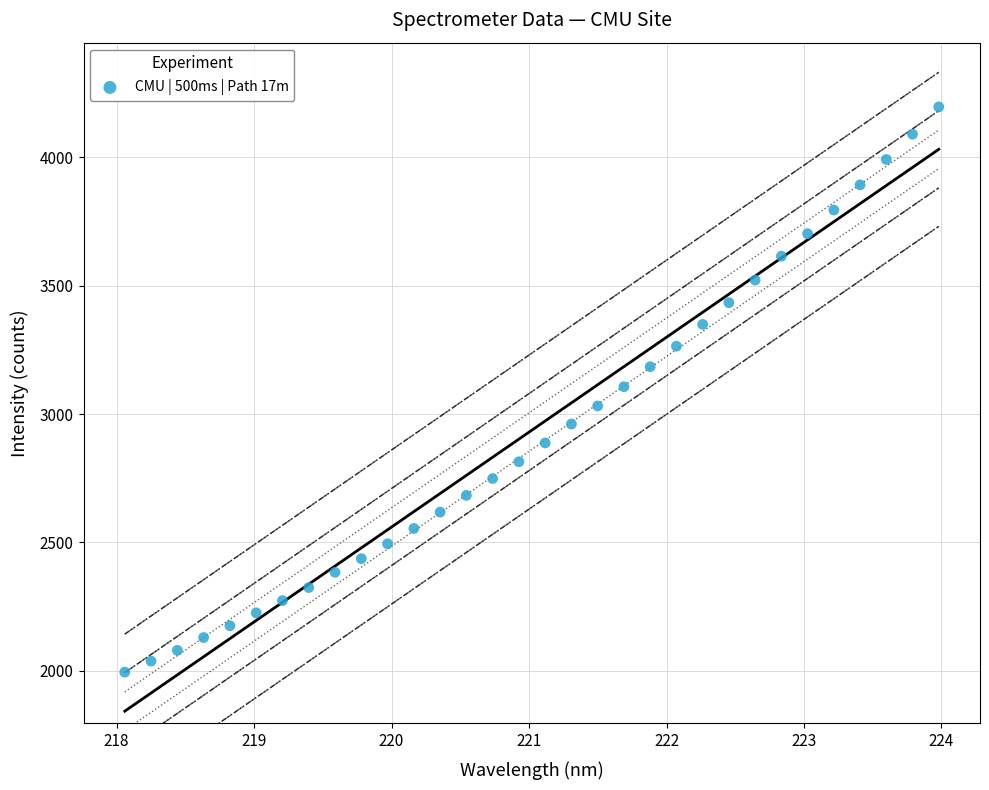

What is the range of X values (max minus min)?

5.9